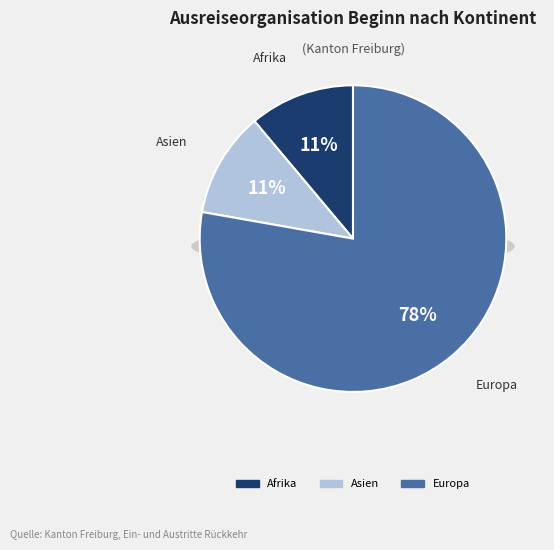

Is the sum of Herkunft unbekannt and Ozeanien greater than half?

No